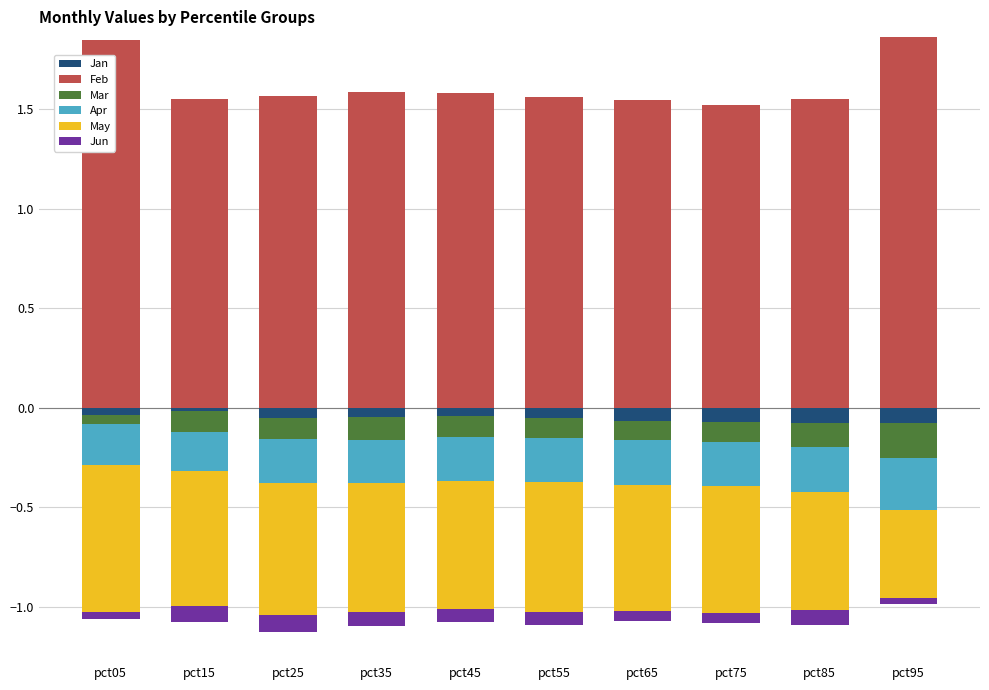

At which label does May reach its minimum?

pct05